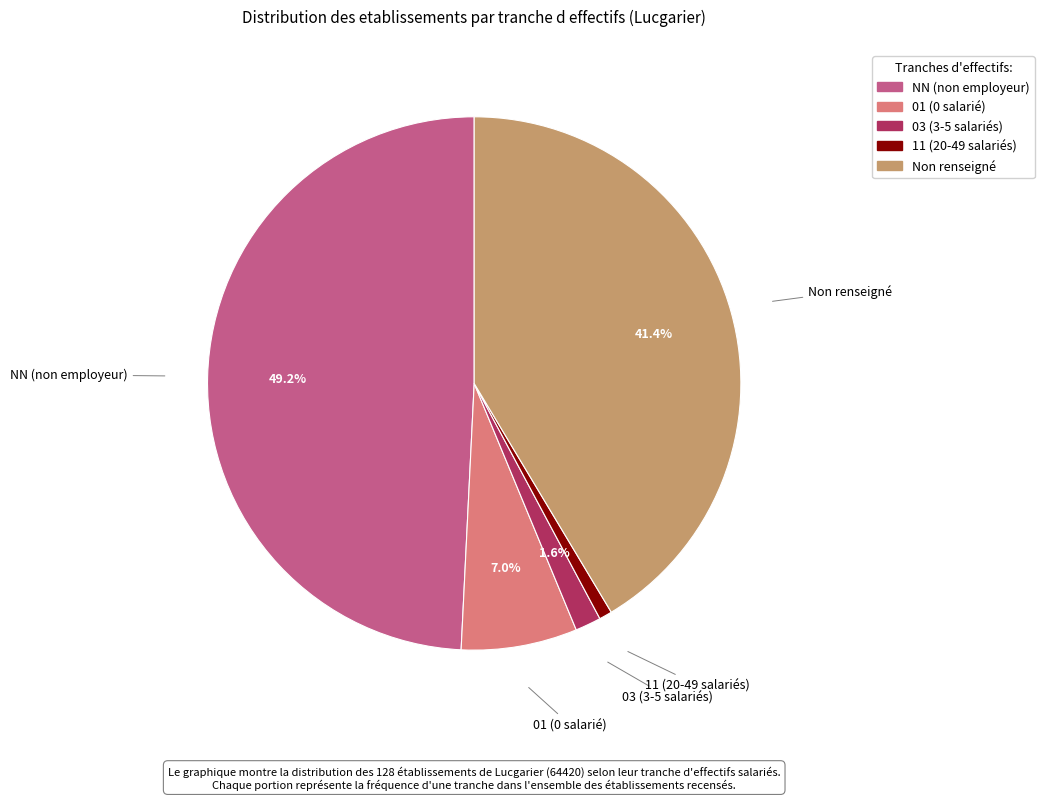

To the nearest percent, what is the difference between the largest and smallest slice percentages?

48%